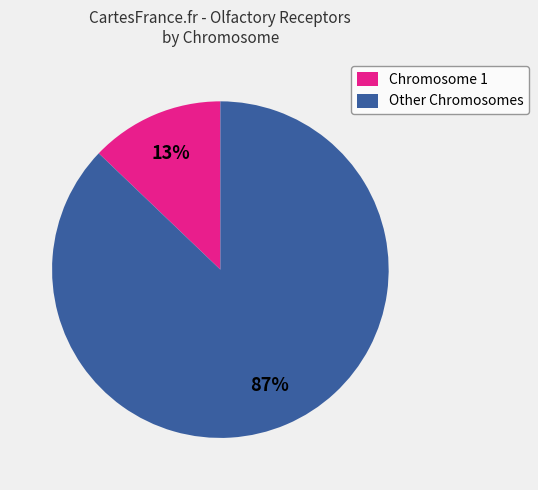

Combined, do Other Chromosomes and Chromosome 1 account for over 50%?

Yes